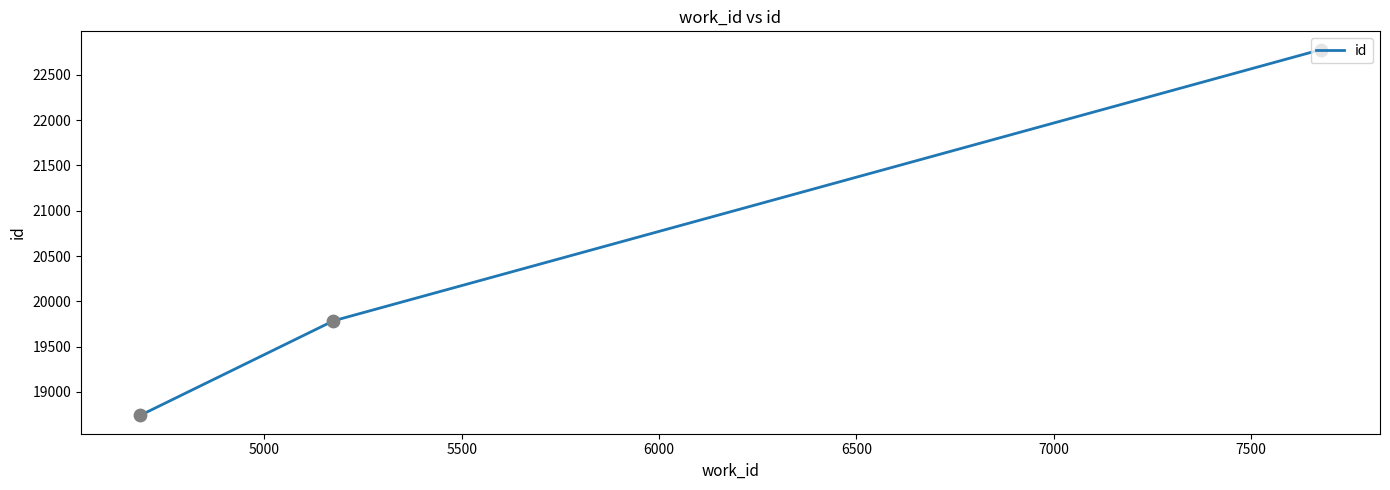

What is the difference between the maximum and minimum values?

4036